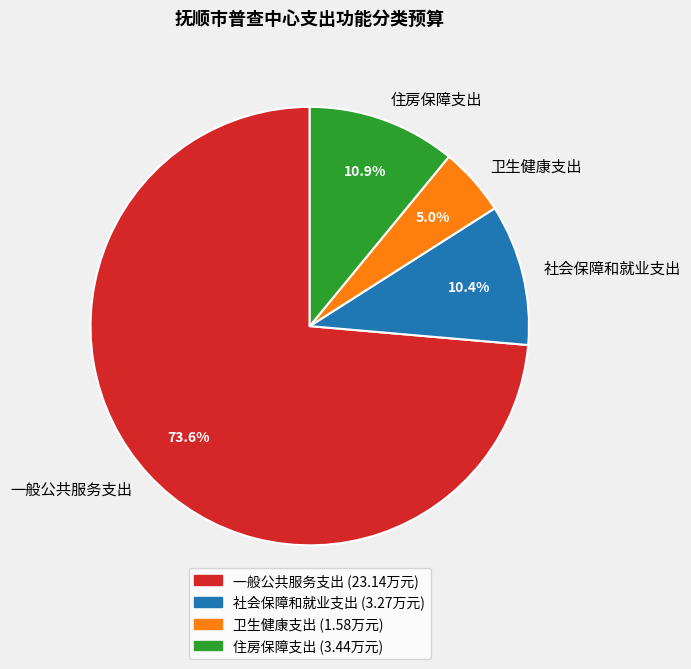

To the nearest percent, what is the difference between the 社会保障和就业支出 and 住房保障支出 slice percentages?

1%